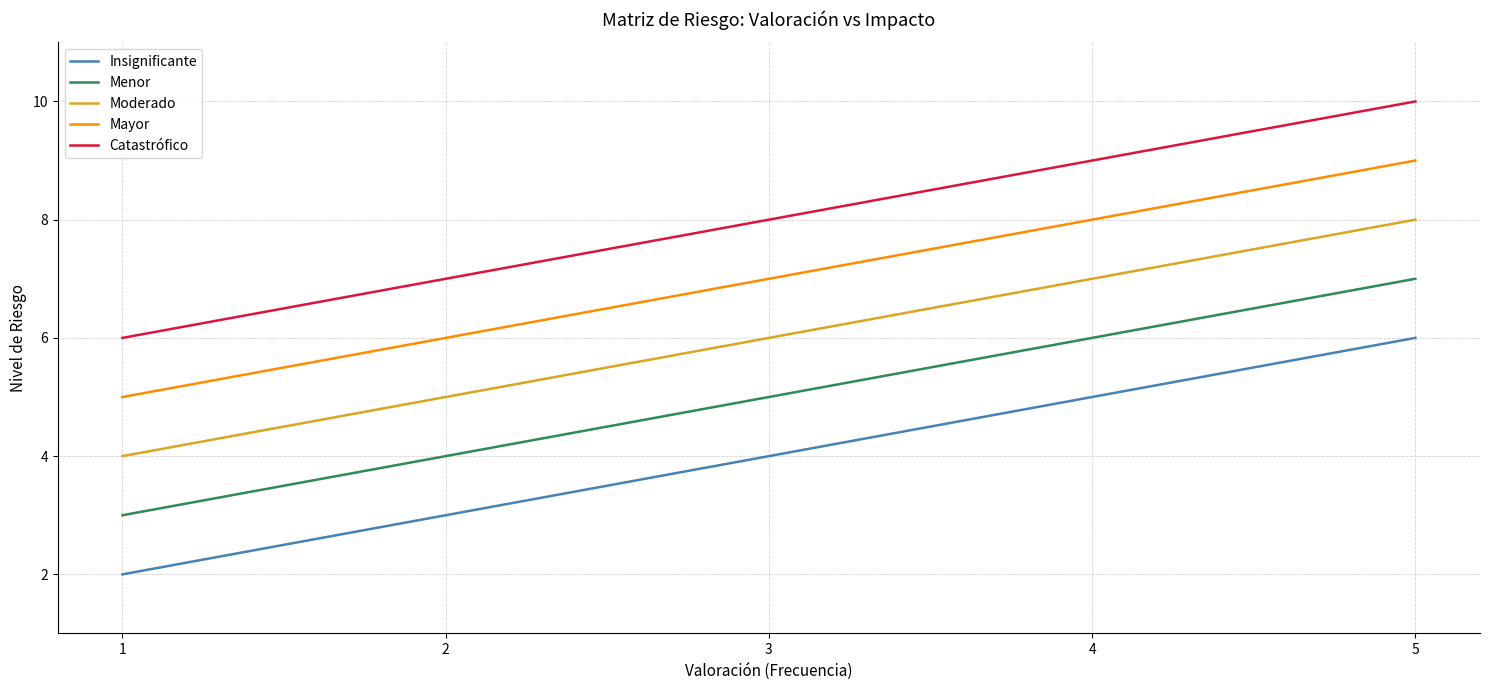

True or false: Mayor and Insignificante cross at least once.

False